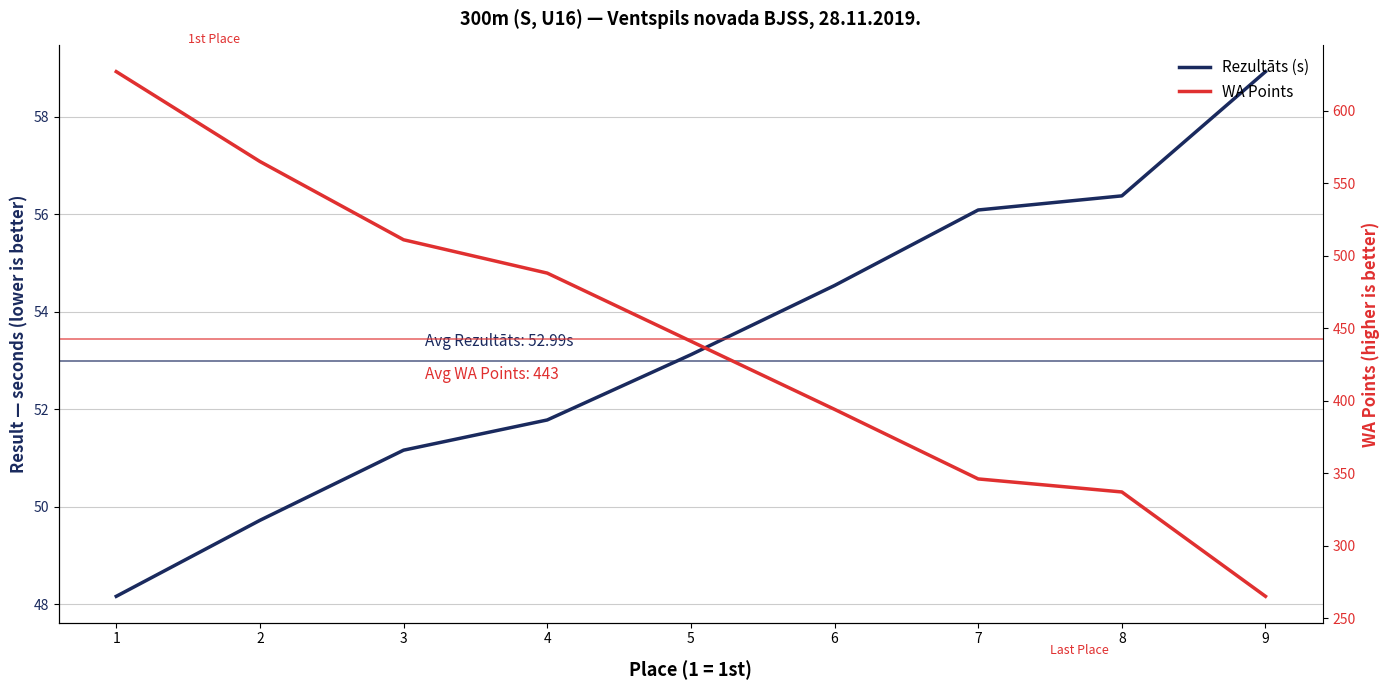

What is the difference between the WA Points values at 5 and 6?

47.0